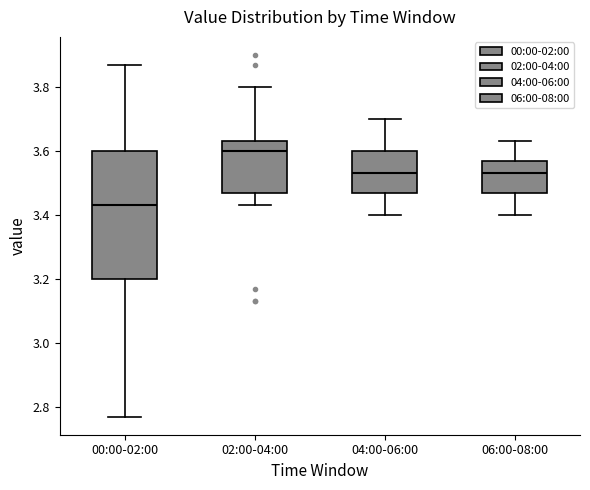

Where does the median line of the box for 04:00-06:00 sit on the y-axis? The values are not printed on the chart, so give them approximately, as read against the axis.

3.54